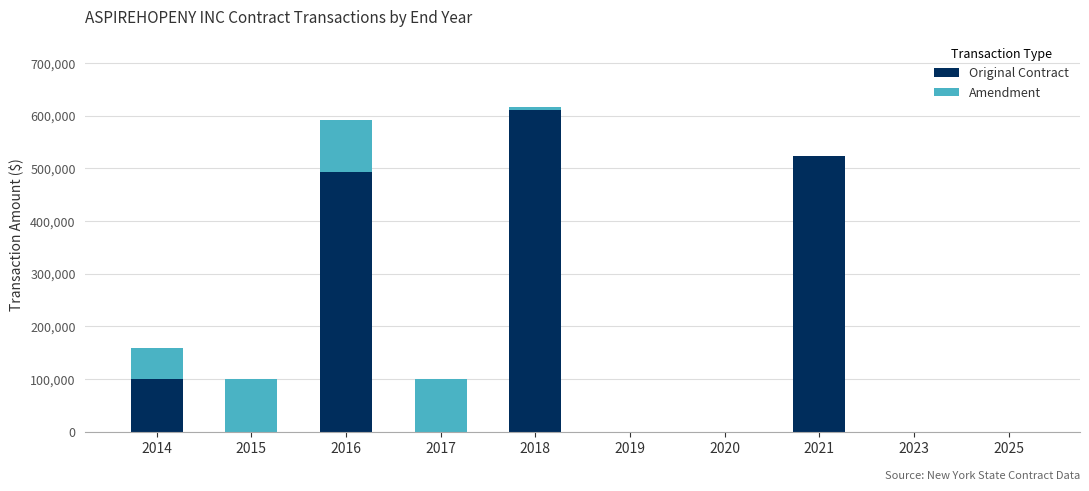

The value of Original Contract at 2025 is 316704. True or false?

False